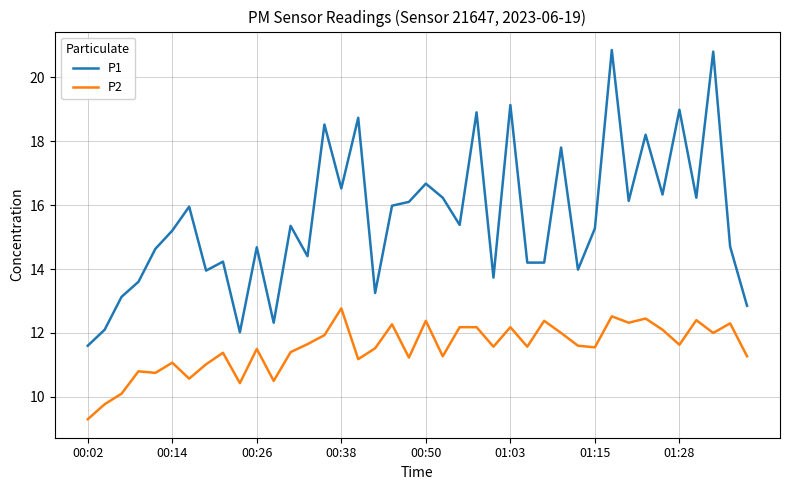

List the series in order of their peak value, highest first.

P1, P2